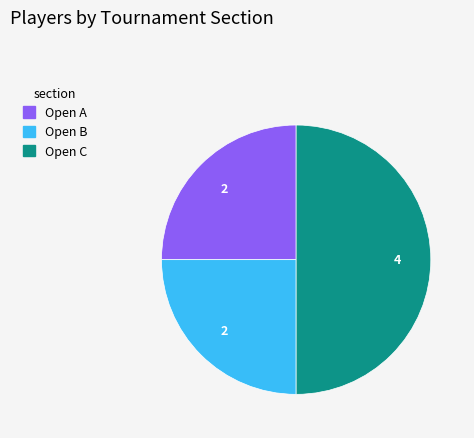

How many slices are in this pie chart?

3